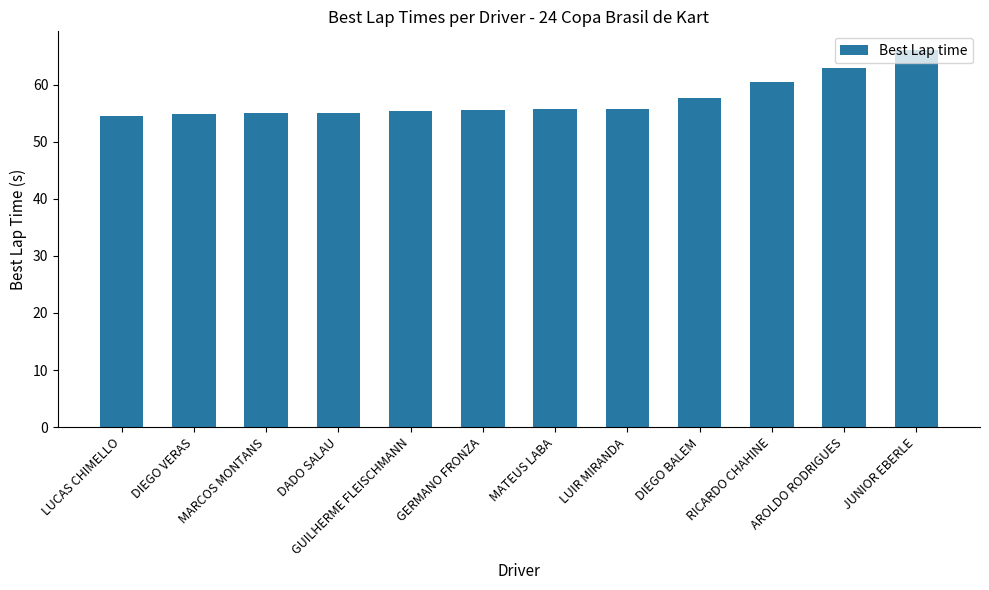

How many categories are shown in the chart?

12